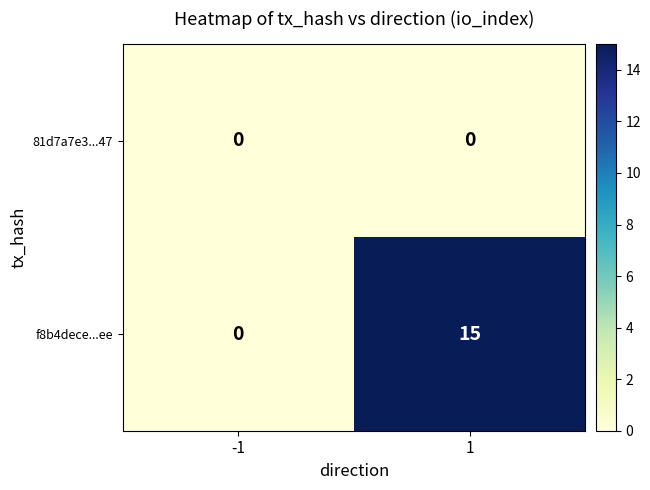

Which series changed the most between -1 and 1?

f8b4dece...ee